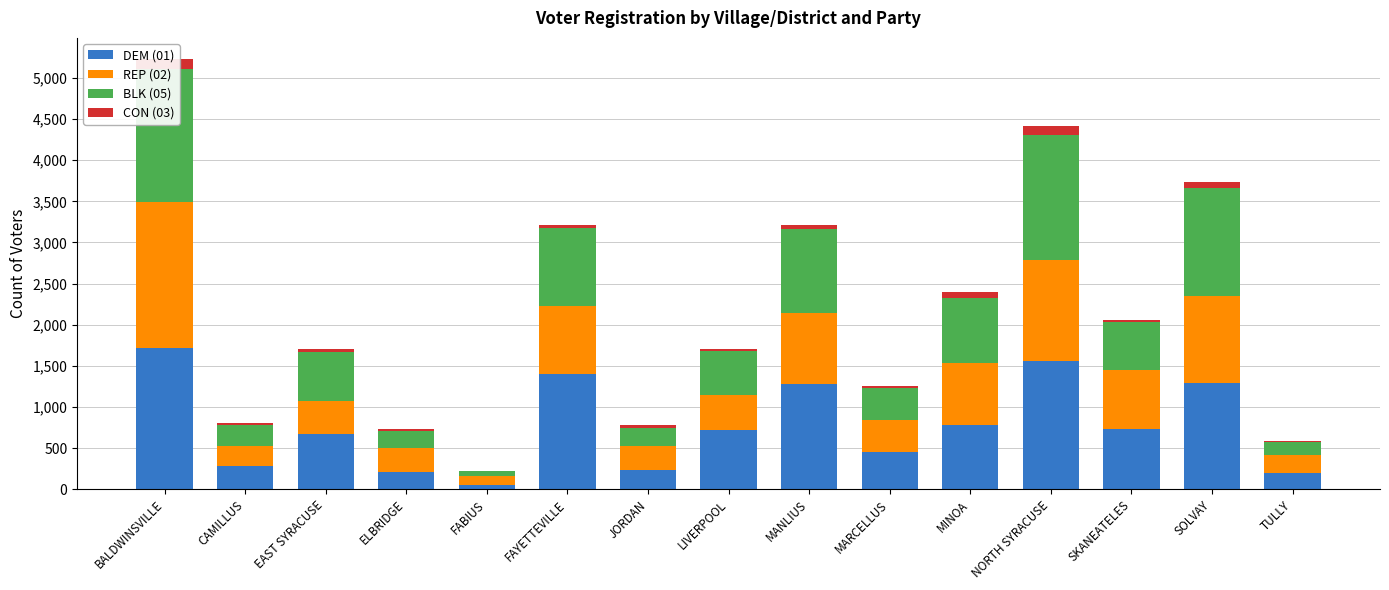

What is the label of the 1st bar from the left?

BALDWINSVILLE